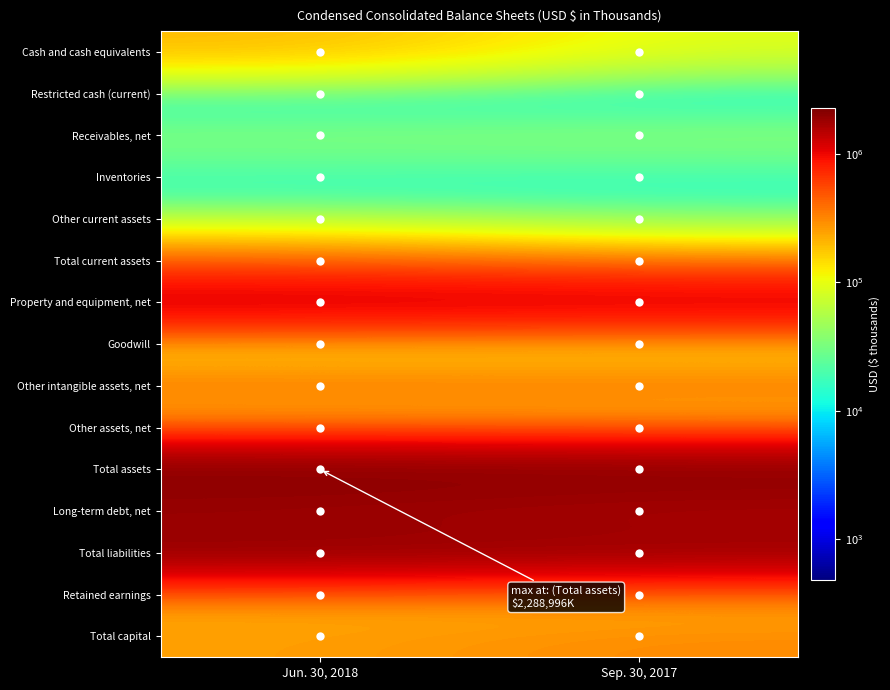

How many categories are shown in the chart?

2